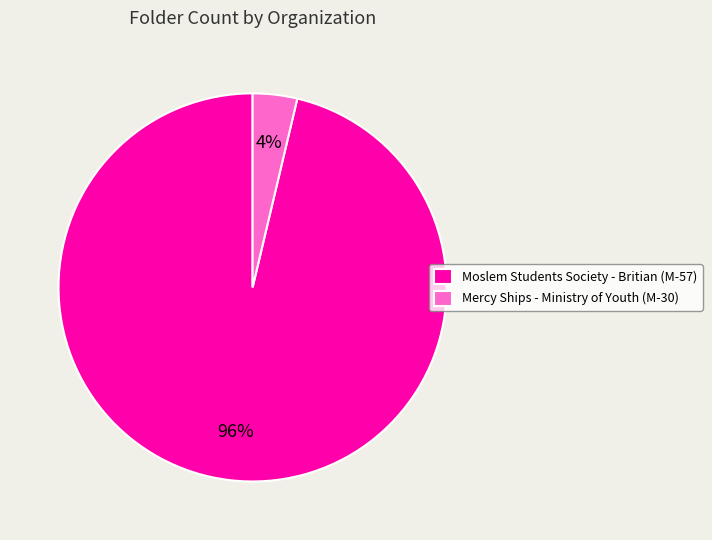

Rank the categories by value from highest to lowest.

Moslem Students Society - Britian (M-57), Mercy Ships - Ministry of Youth (M-30)